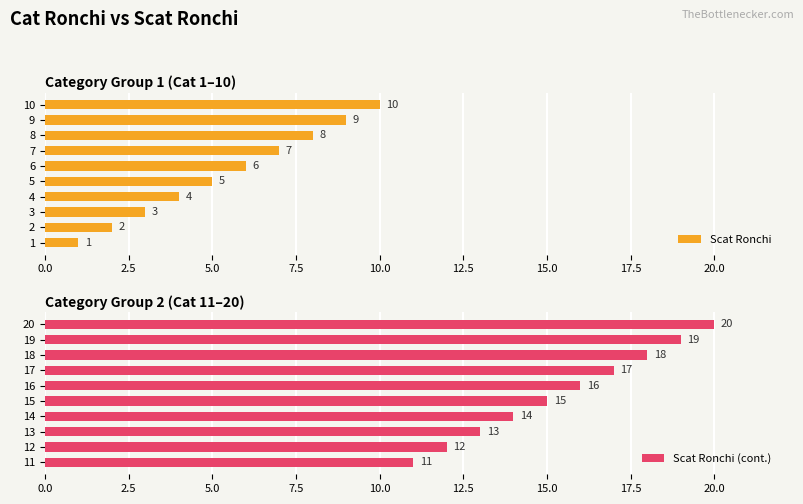

Where is Scat Ronchi (cont.) nearest to the value 15?

15